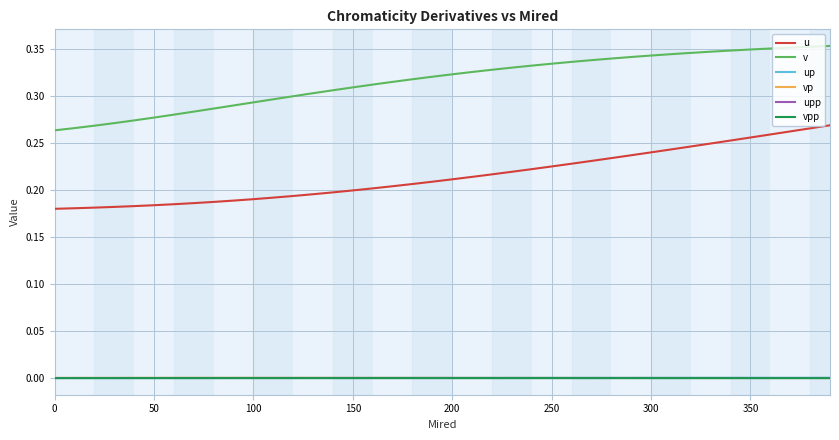

At how many categories does at least one series exceed 0?

40